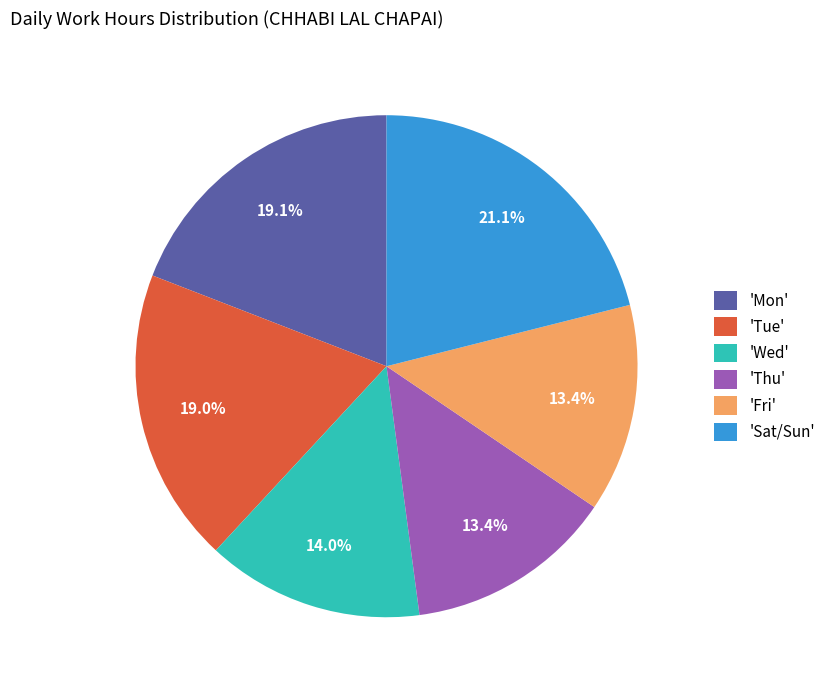

Between 'Wed' and 'Mon', which is larger?

'Mon'